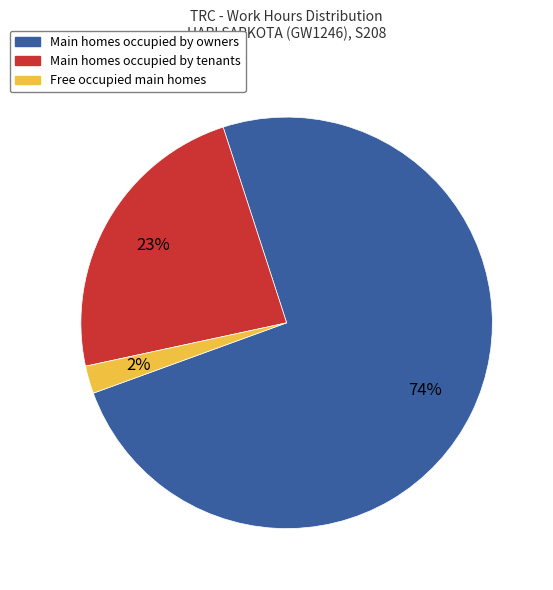

To the nearest percent, what is the average slice percentage?

33%